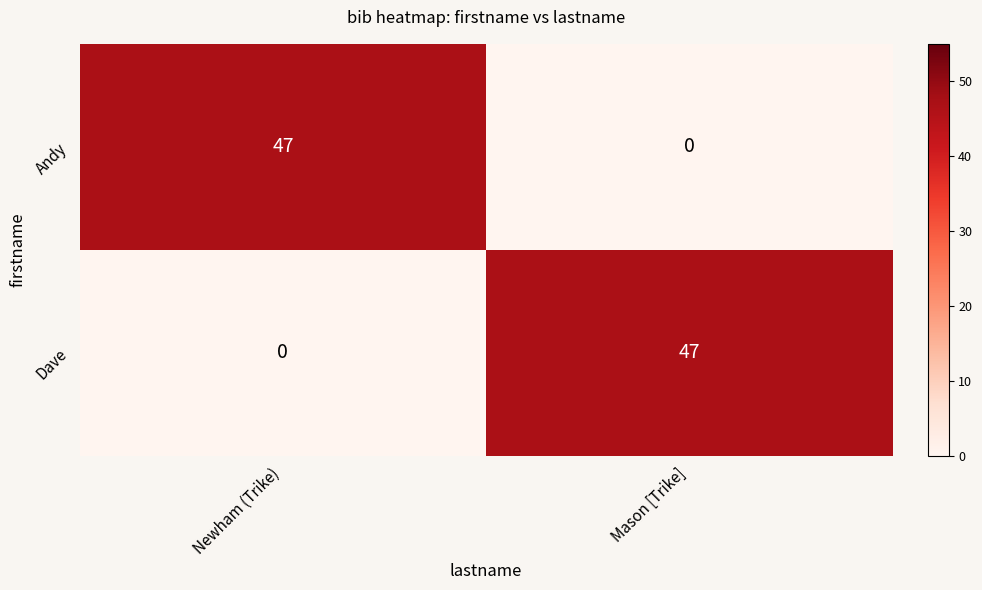

Reading left to right, what are all the values shown in this chart?

Andy: Newham (Trike)=47	Mason [Trike]=0
Dave: Newham (Trike)=0	Mason [Trike]=47